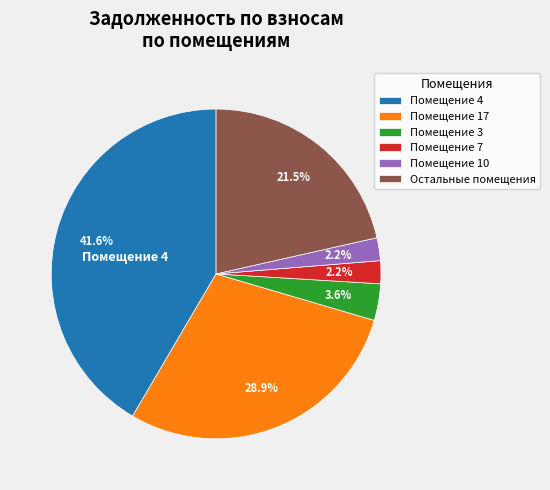

Which category has the biggest portion of the pie?

Помещение 4